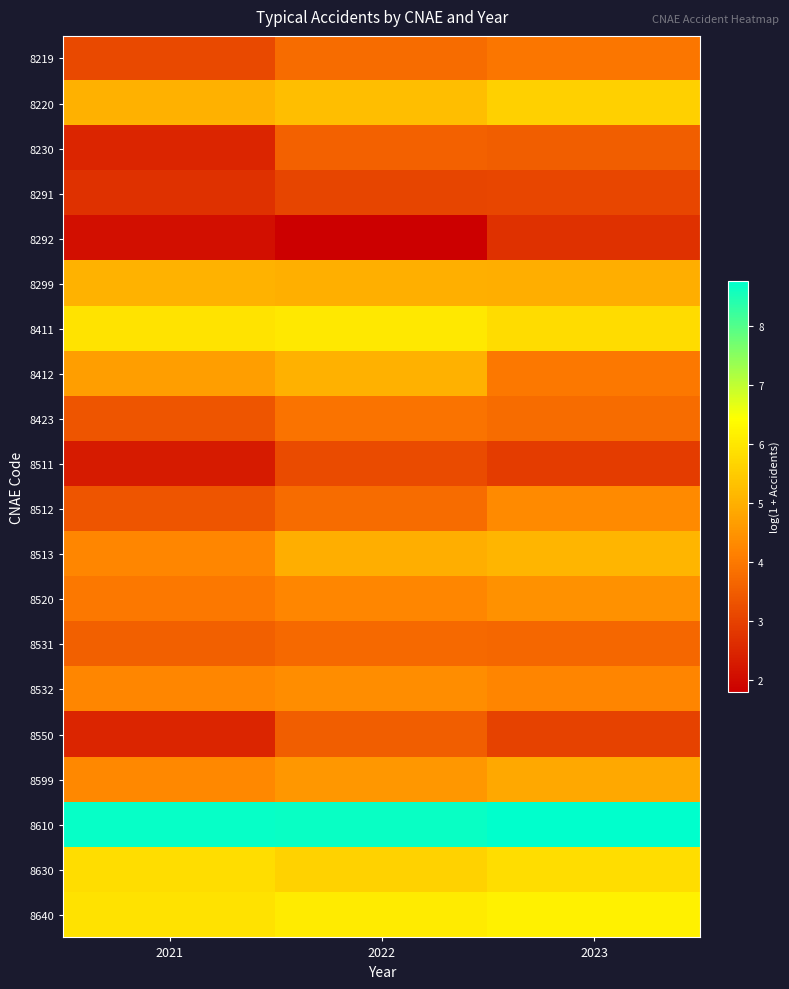

Reading right to left, extract all data points from this chart.

8219: 2023=4.0	2022=3.8	2021=3.1
8220: 2023=5.6	2022=5.3	2021=5.0
8230: 2023=3.5	2022=3.6	2021=2.5
8291: 2023=3.1	2022=3.0	2021=2.7
8292: 2023=2.7	2022=1.8	2021=2.1
8299: 2023=5.0	2022=5.0	2021=5.0
8411: 2023=5.8	2022=6.0	2021=5.9
8412: 2023=4.0	2022=5.0	2021=4.7
8423: 2023=3.8	2022=3.9	2021=3.4
8511: 2023=2.9	2022=3.2	2021=2.3
8512: 2023=4.3	2022=3.8	2021=3.4
8513: 2023=5.1	2022=5.0	2021=4.3
8520: 2023=4.4	2022=4.3	2021=4.0
8531: 2023=3.7	2022=3.7	2021=3.6
8532: 2023=4.2	2022=4.4	2021=4.3
8550: 2023=3.0	2022=3.5	2021=2.5
8599: 2023=4.9	2022=4.6	2021=4.3
8610: 2023=8.8	2022=8.7	2021=8.7
8630: 2023=5.8	2022=5.6	2021=5.8
8640: 2023=6.2	2022=6.1	2021=5.9